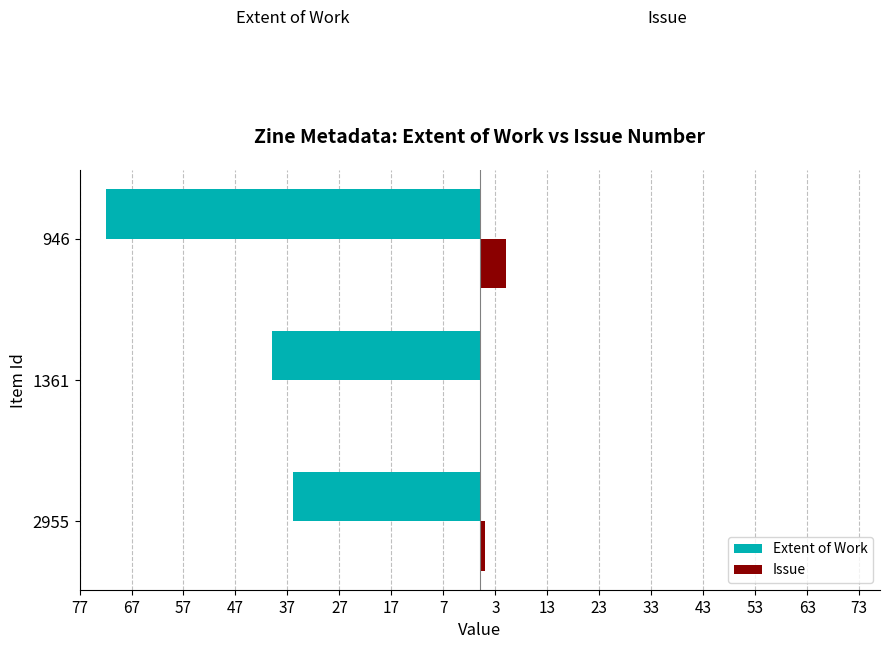

What are all the series names shown in the legend?

Extent of Work, Issue